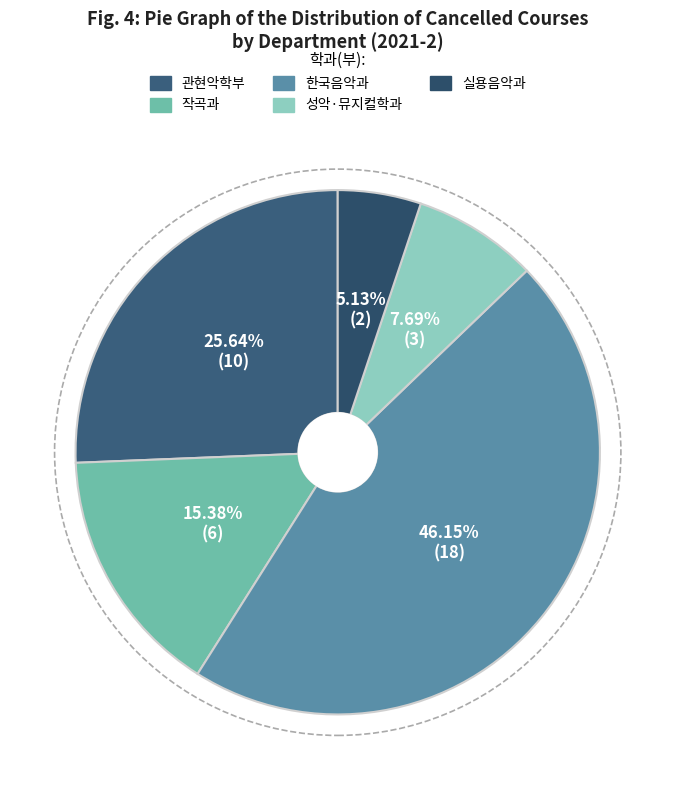

Is there a majority slice in this chart?

No